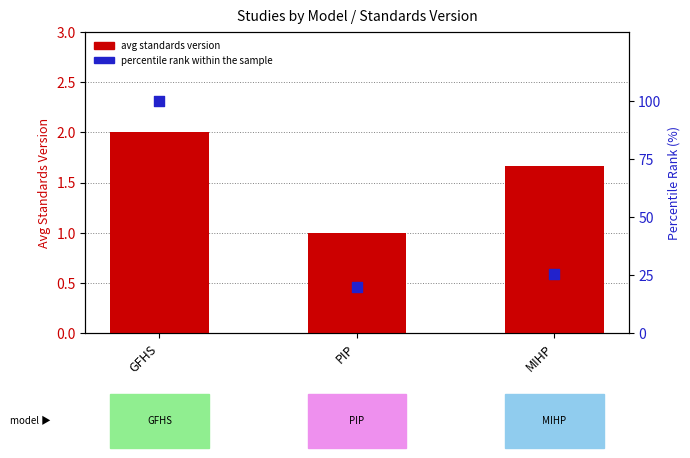

Which series has the largest Y range (max minus min)?

percentile rank within the sample